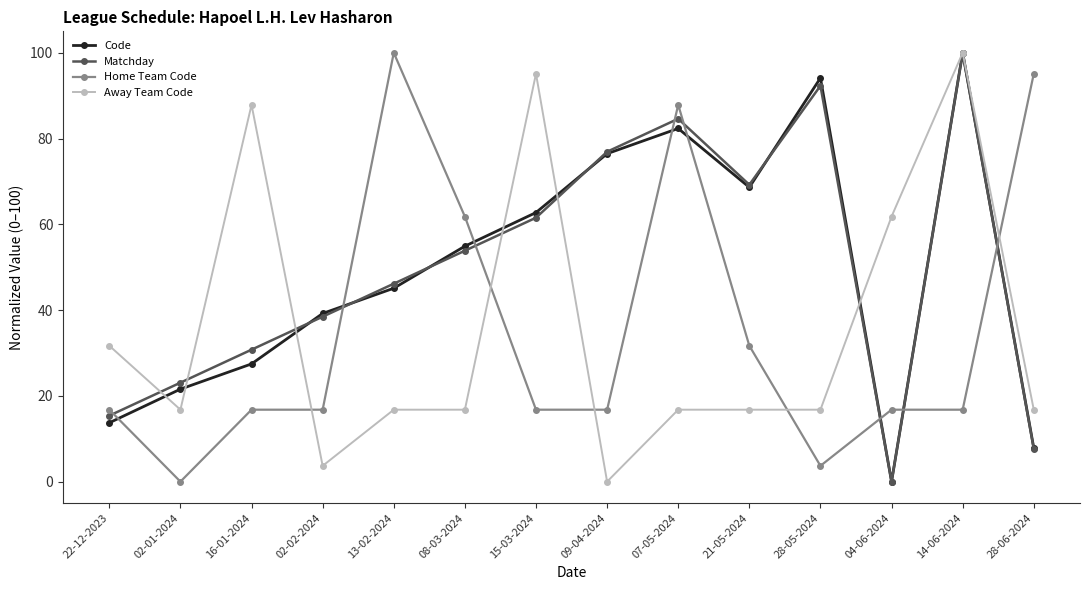

What is the difference between the second highest and second lowest values in the Code series?

86.3